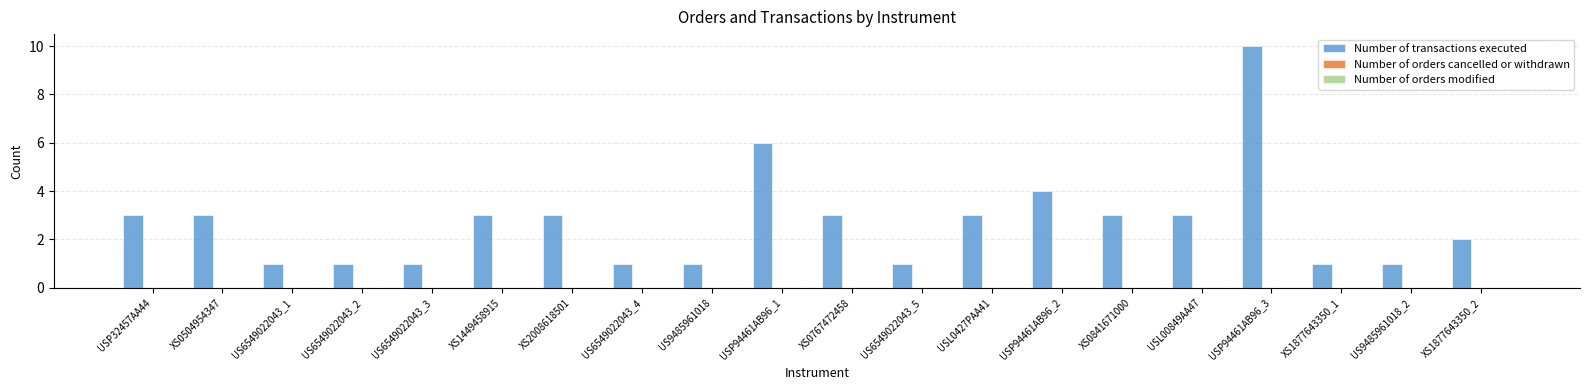

Reading left to right, extract all data points from this chart.

3	3	1	1	1	3	3	1	1	6	3	1	3	4	3	3	10	1	1	2